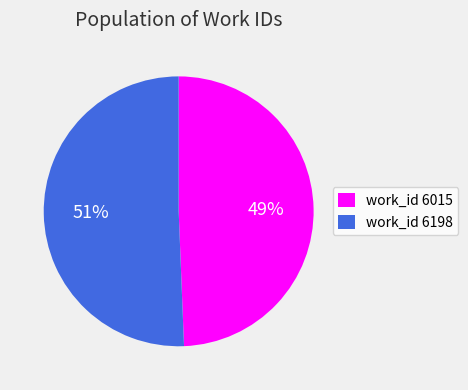

Between work_id 6015 and work_id 6198, which is larger?

work_id 6198